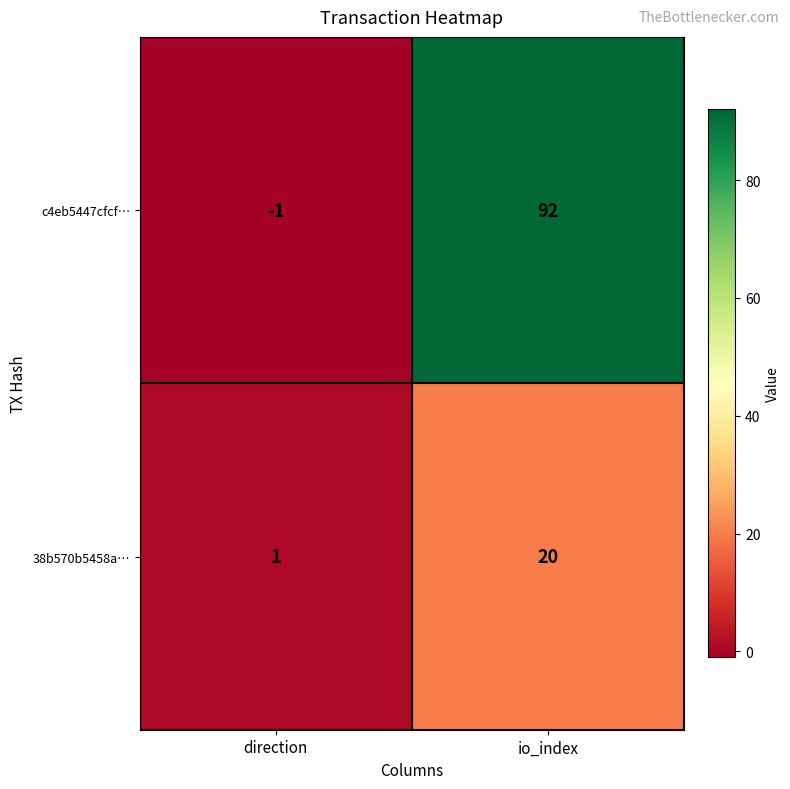

How many categories are shown in the chart?

2